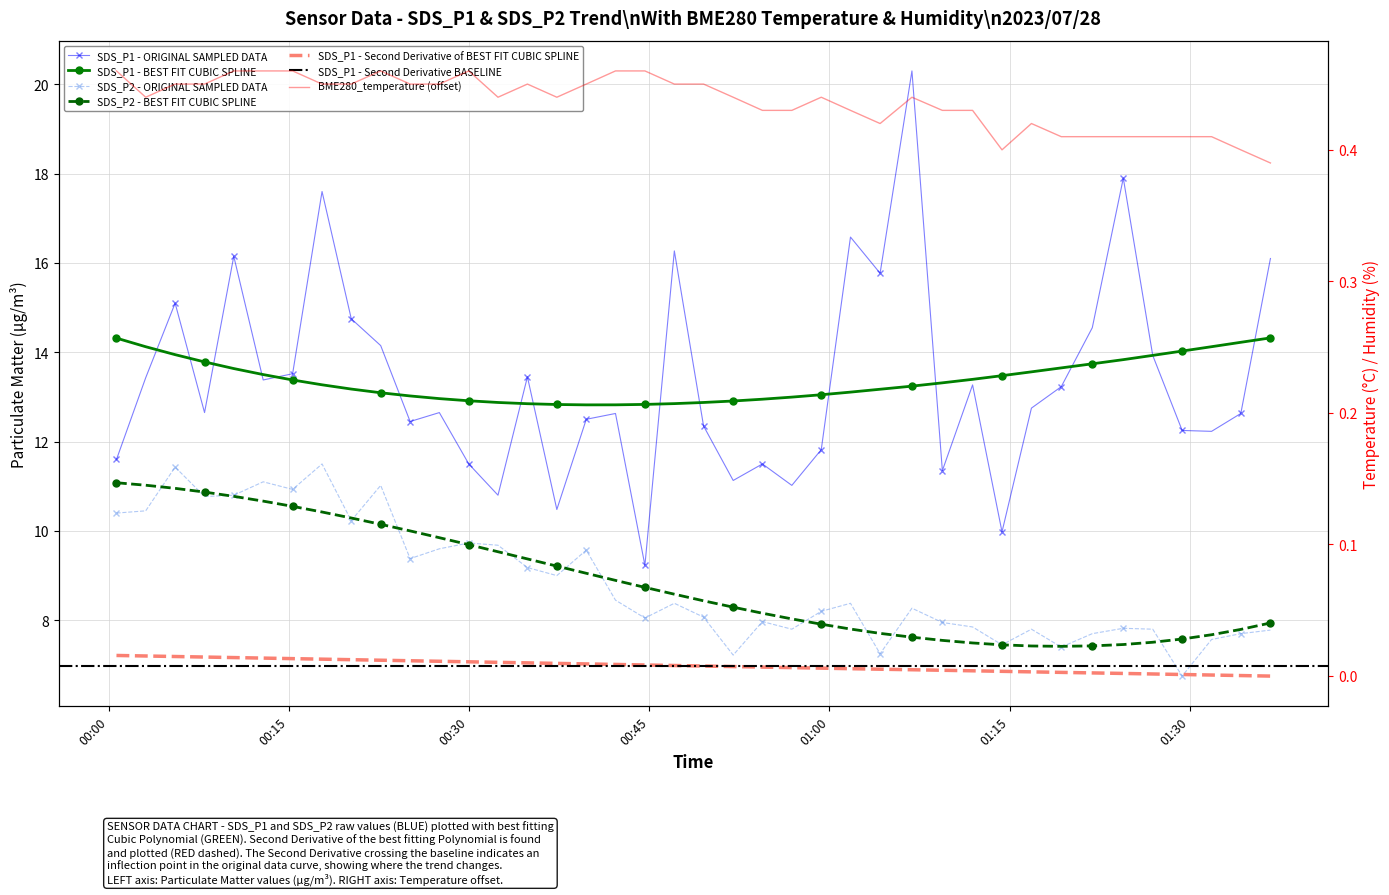

Does the chart have visible grid lines?

Yes